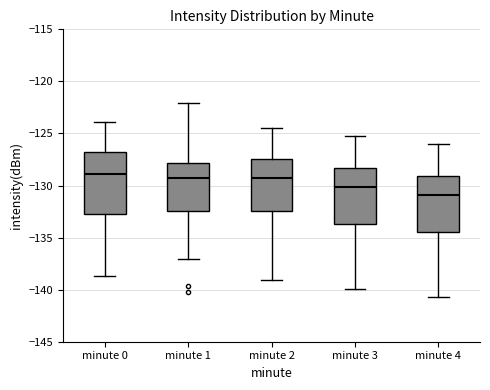

Where is the upper edge of the box for minute 1 on the y-axis? The values are not printed on the chart, so give them approximately, as read against the axis.

-128.0